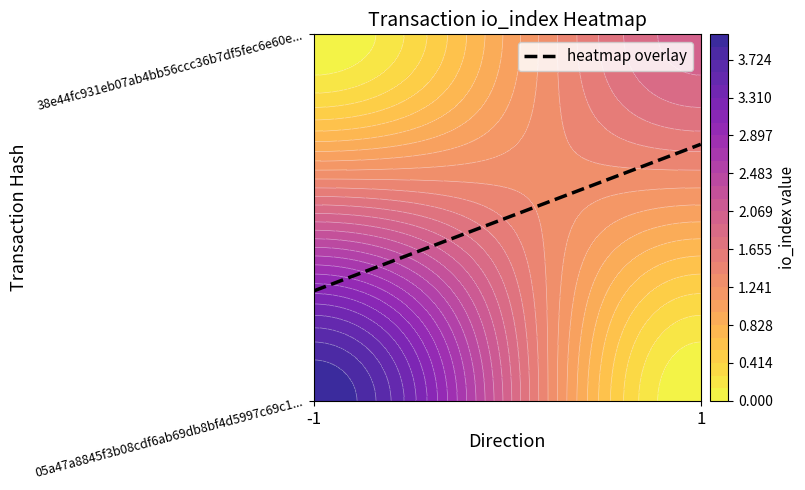

What is the difference between the highest and lowest values at direction?

2